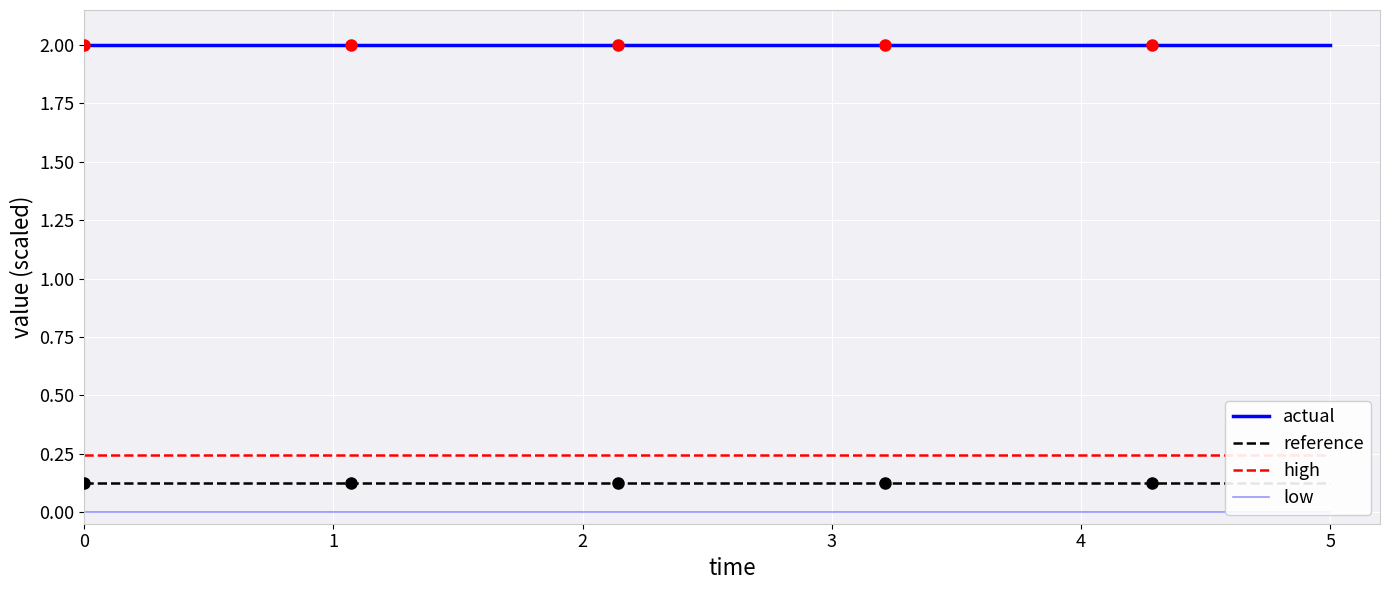

True or false: low and reference cross at least once.

False